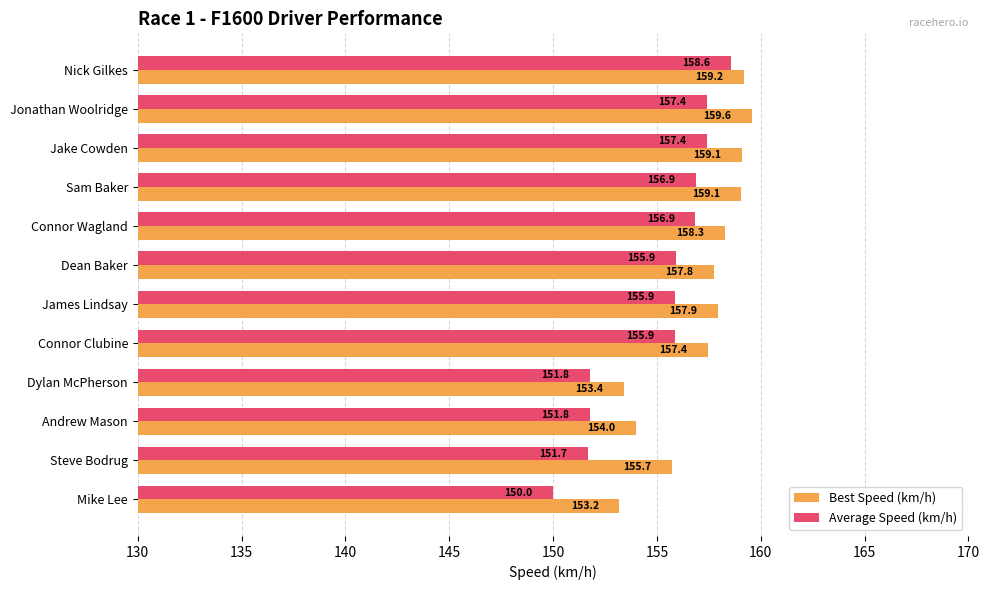

Which series has the largest range (max minus min)?

Average Speed (km/h)